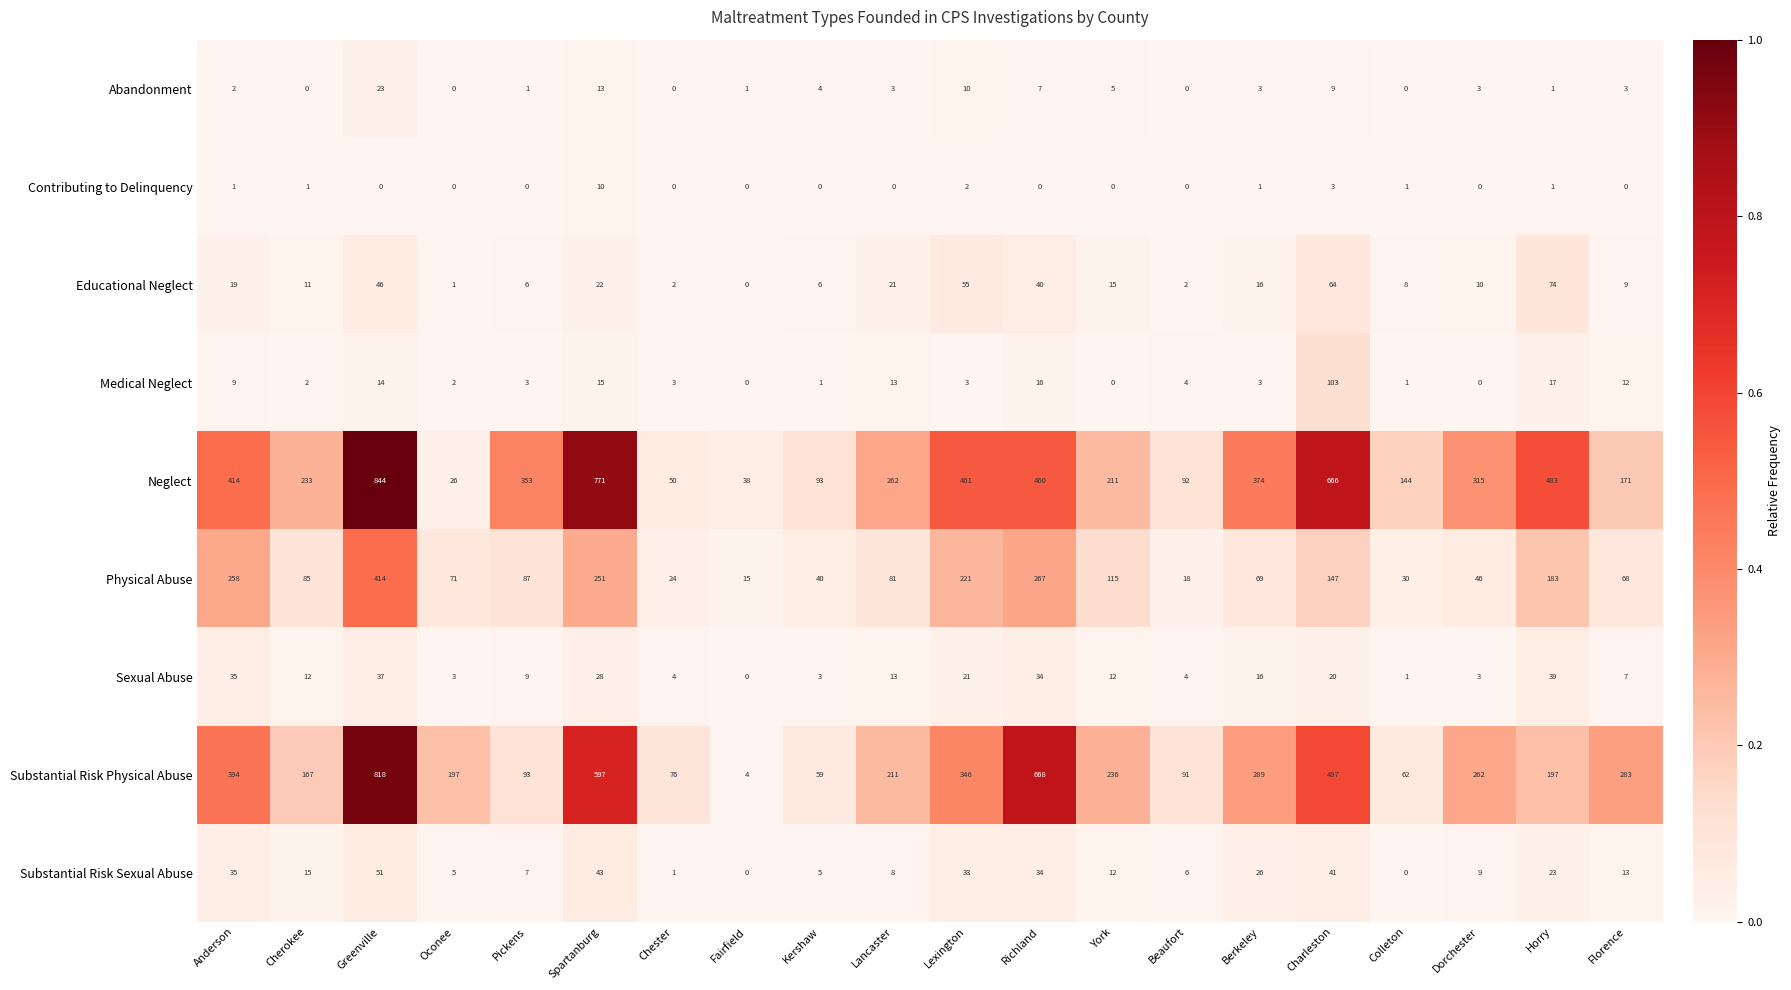

What is the difference between the maximum and second lowest values in the Neglect series?

806